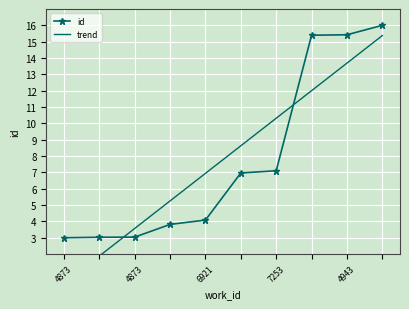

At which label does id reach its minimum?

4873